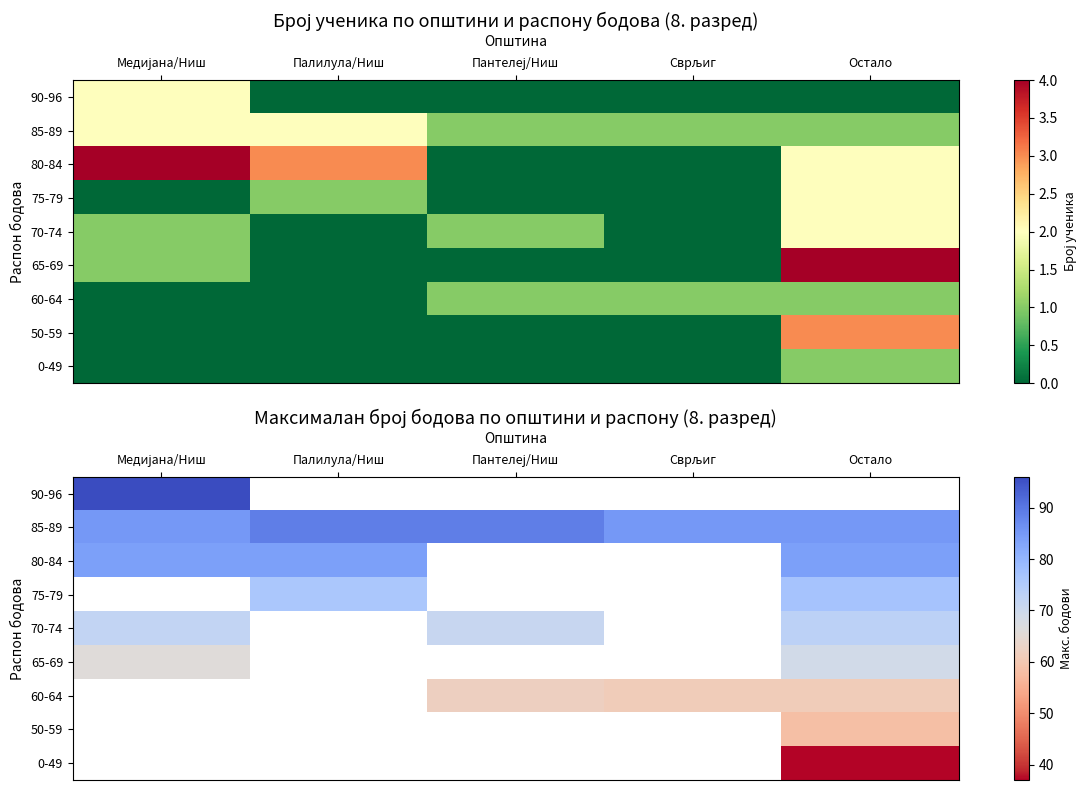

What is the maximum value shown in the chart?

96.0